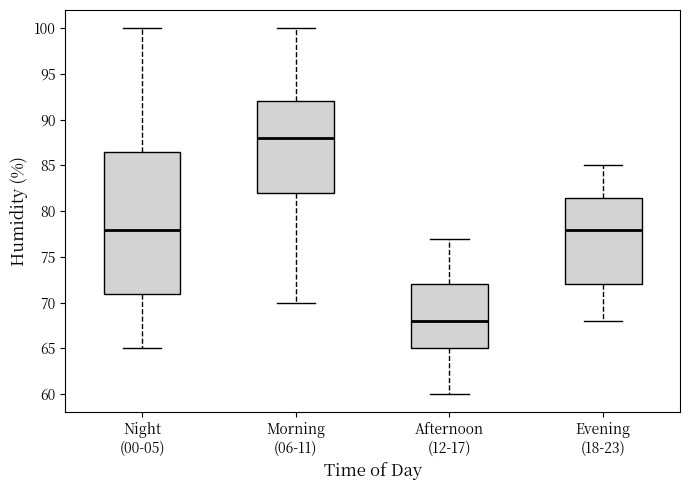

Reading left to right, read every box against the y-axis: the position of its median line, the range the box covers, and the ends of its whiskers. The values are not printed on the chart, so give them approximately, as read against the axis.

Night (00-05): median 78.0, box 71.0 to 86.5, whiskers 65.0 to 100.0
Morning (06-11): median 88.0, box 82.0 to 92.0, whiskers 70.0 to 100.0
Afternoon (12-17): median 68.0, box 65.0 to 72.0, whiskers 60.0 to 77.0
Evening (18-23): median 78.0, box 72.0 to 81.5, whiskers 68.0 to 85.0